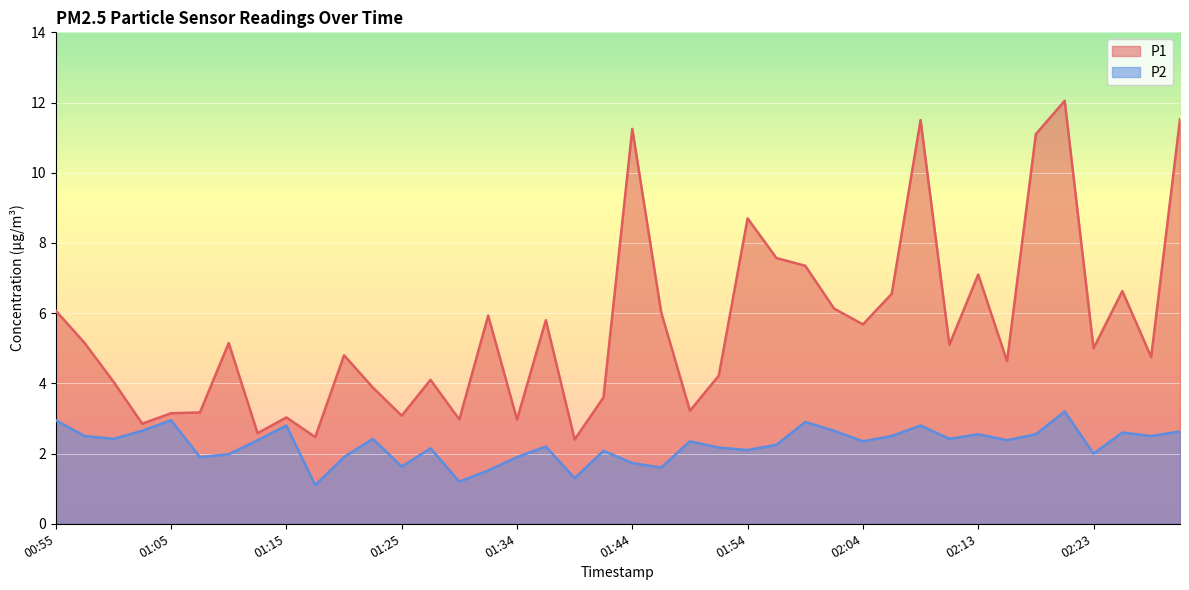

What position from the left is 02:06?

30